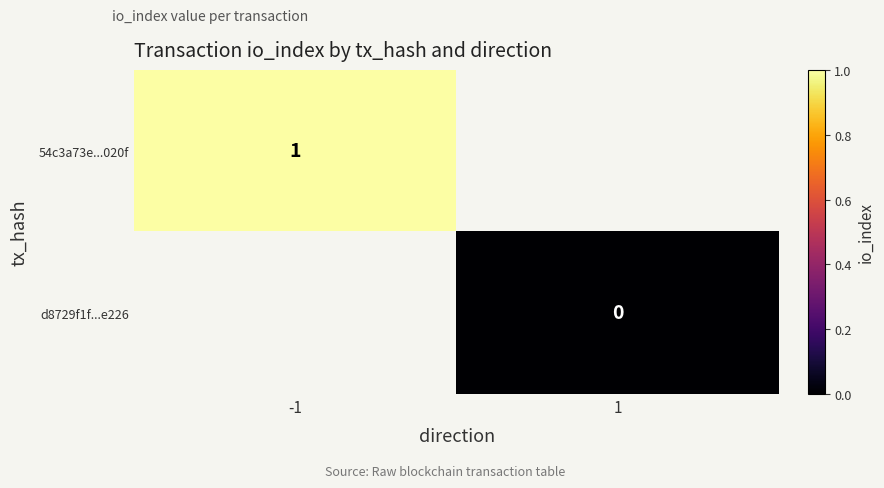

True or false: 54c3a73e...020f has a value of 1 at -1.

True